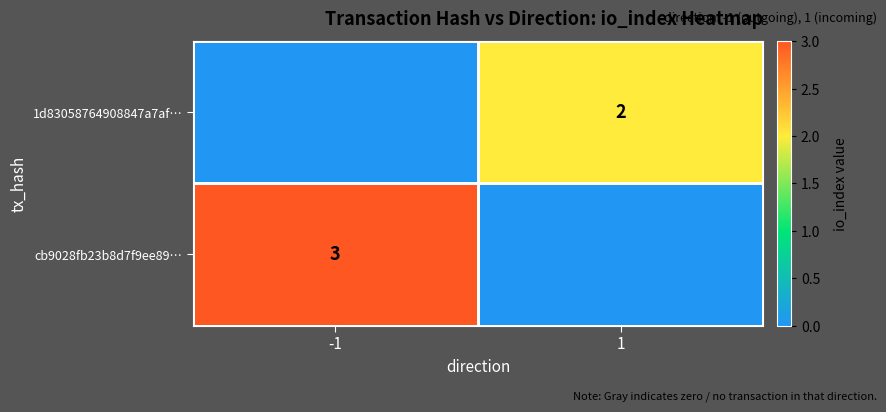

Is the value of cb9028fb23b8d7f9ee89… at -1 greater than the value of 1d83058764908847a7af… at 1?

Yes